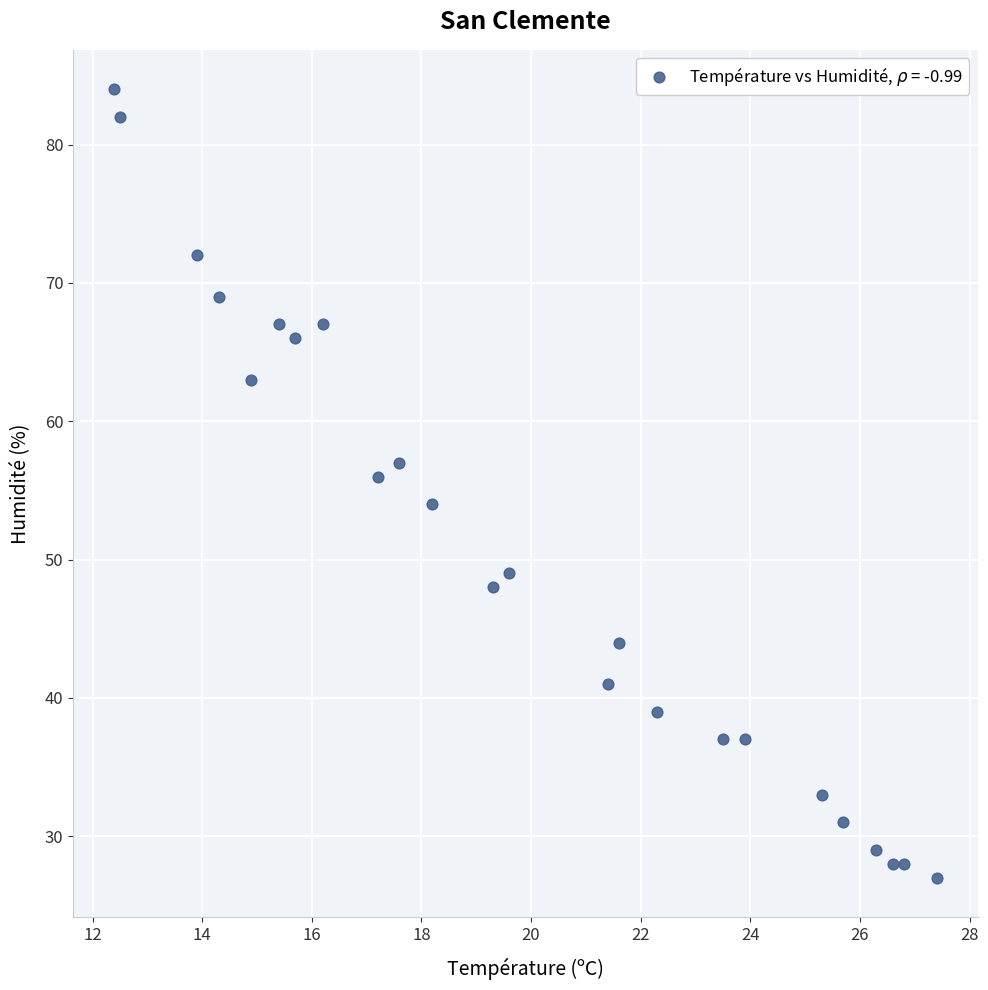

What is the range of Y values (max minus min)?

57